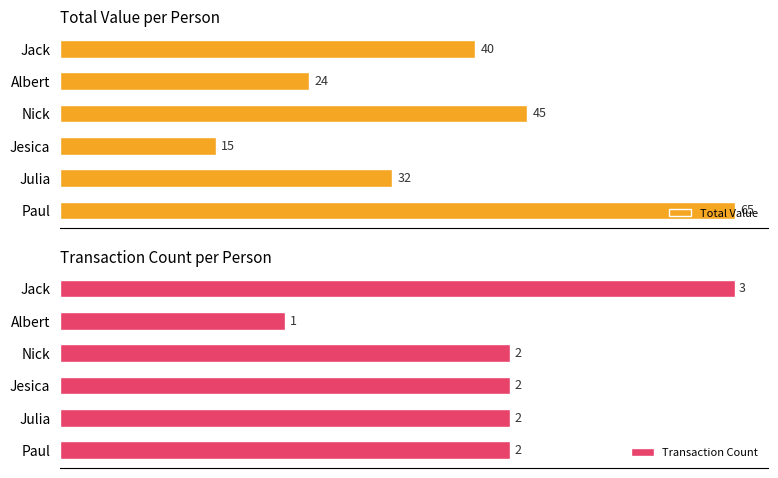

List the labels in order of Total Value value, largest first.

Paul, Nick, Jack, Julia, Albert, Jesica